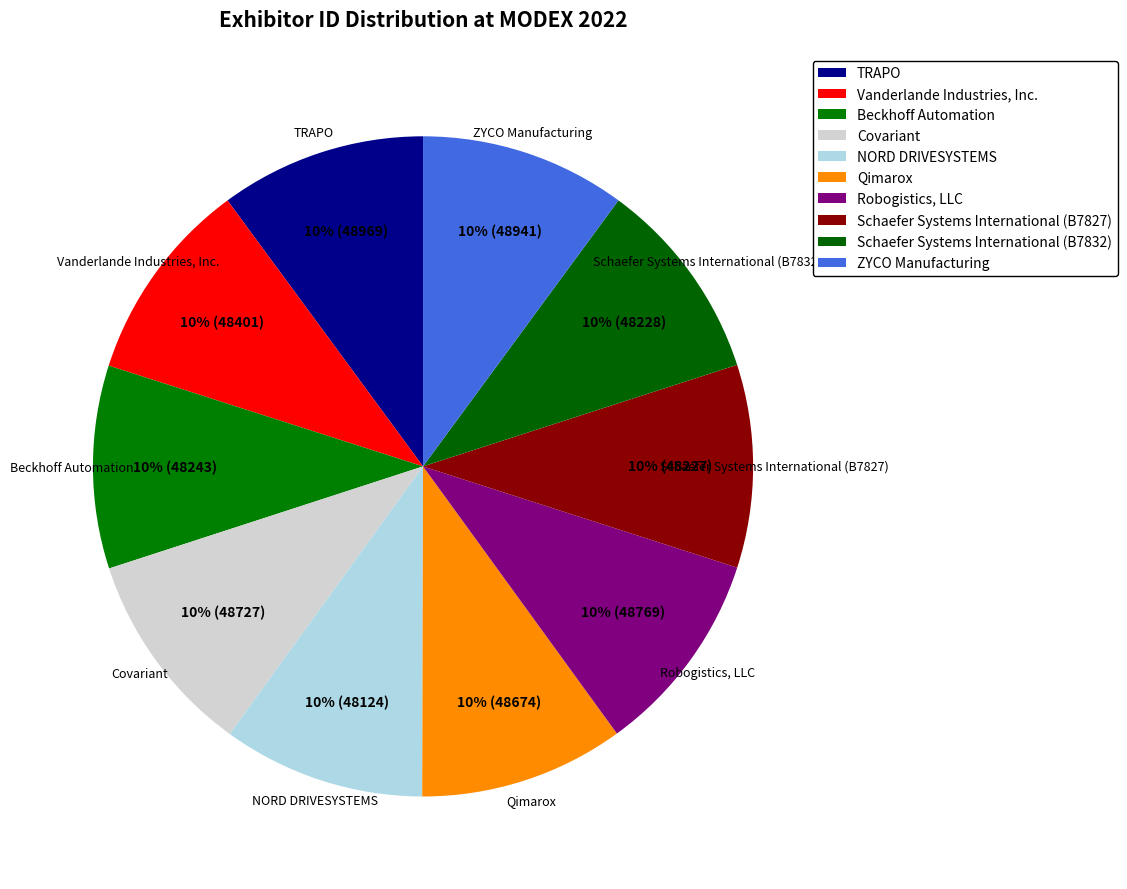

Combined, what portion of the pie is NORD DRIVESYSTEMS and Robogistics, LLC?

20.0%